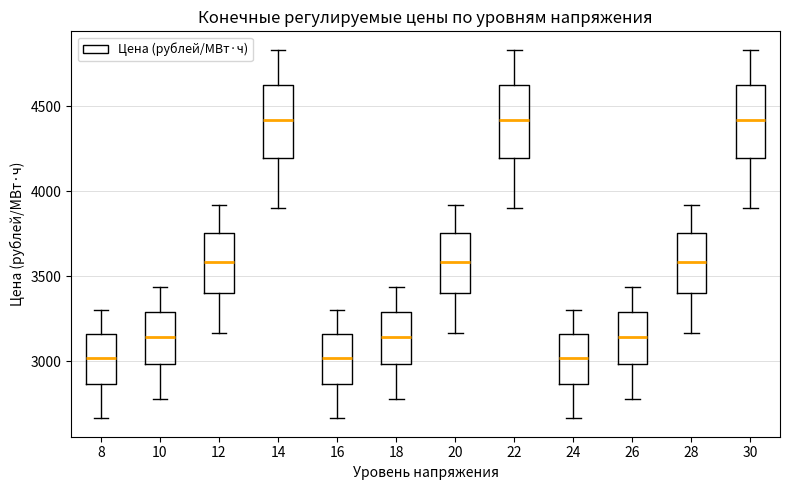

Where does the lower whisker of the box at x = 30 end on the y-axis? The values are not printed on the chart, so give them approximately, as read against the axis.

3900